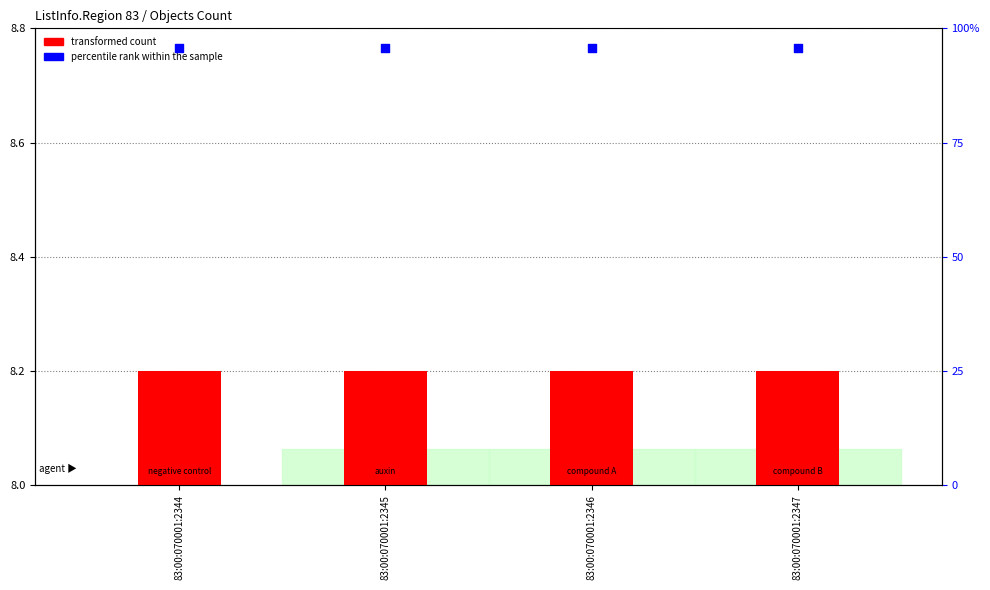

Which series reaches the maximum Y coordinate?

percentile rank within the sample